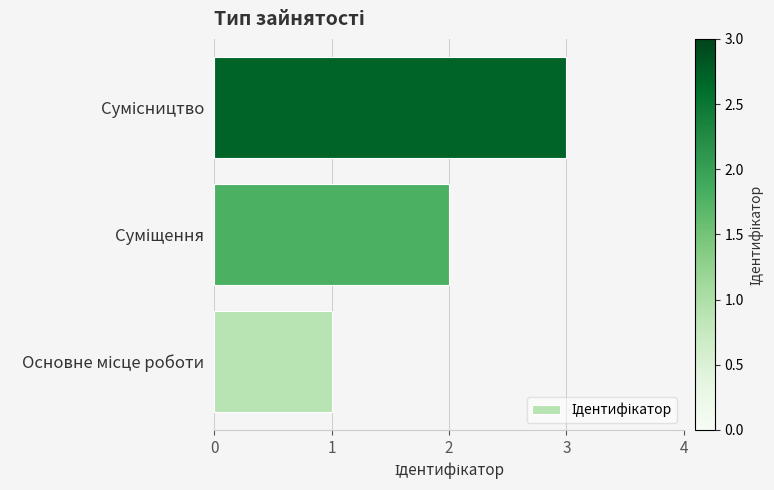

What is the sum of all values?

6